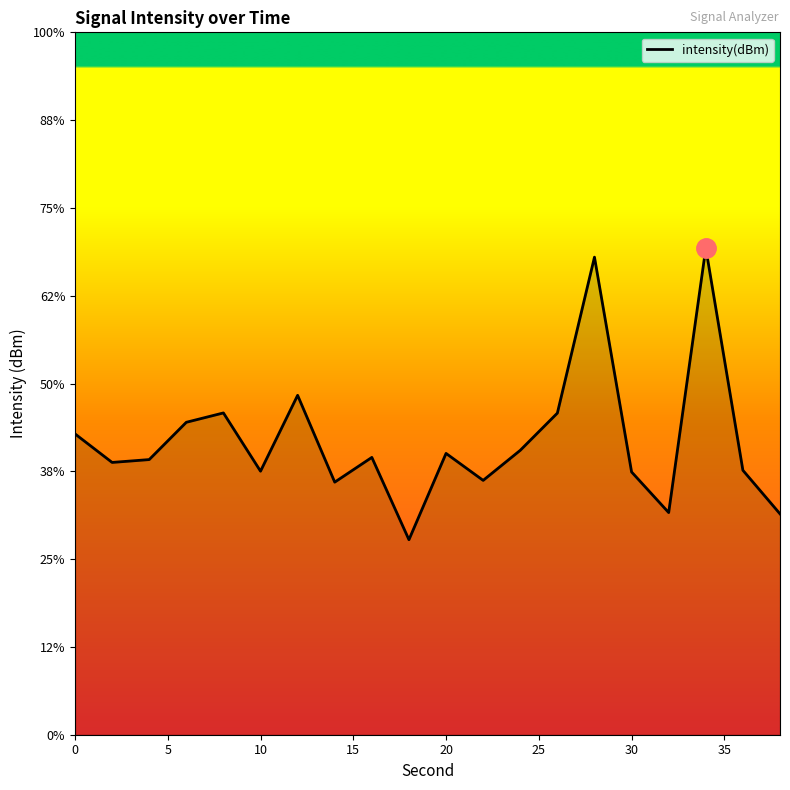

The chart shows a value of -160.1 at 14. True or false?

False